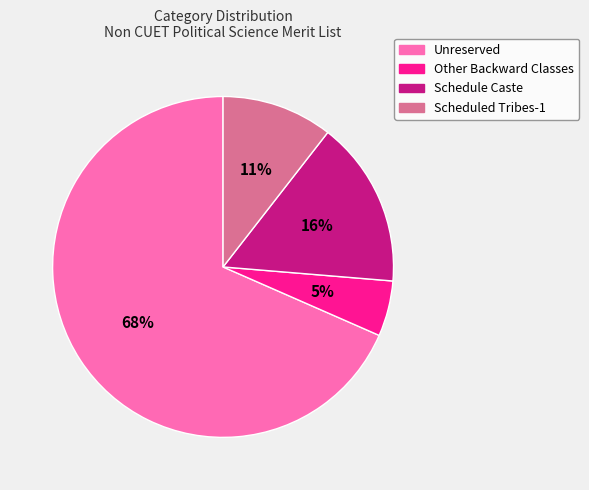

To the nearest percent, what is the difference between the largest and smallest slice percentages?

63%